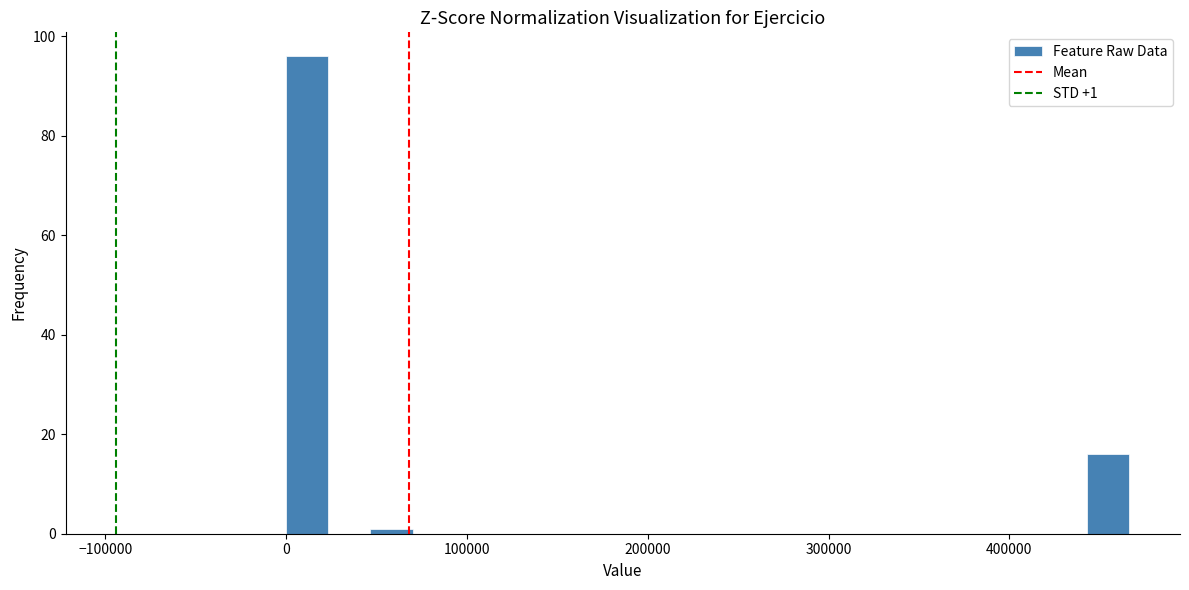

Around what value on the x-axis is the tallest bar? Give the approximate position of its centre, as read against the axis.

10000